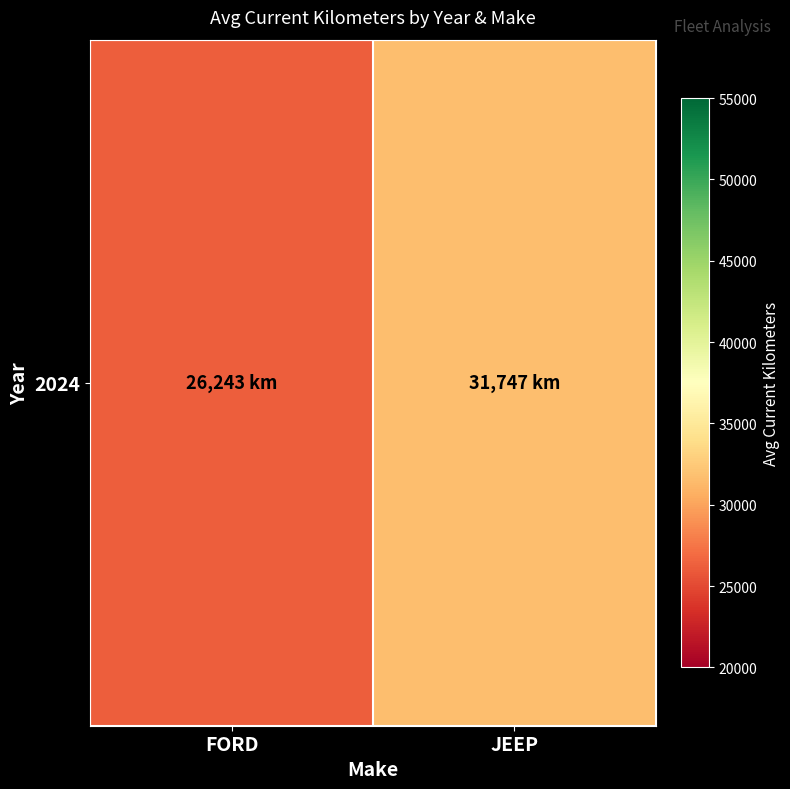

List the labels in order of value, smallest first.

FORD, JEEP